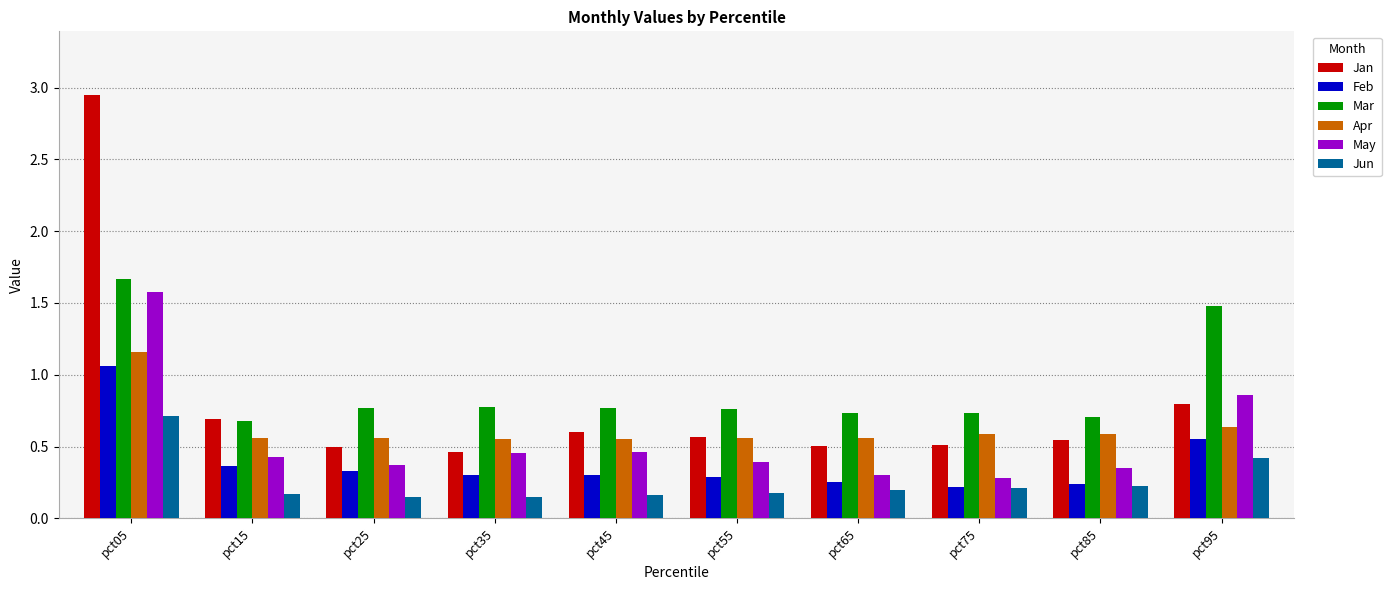

How many bars are there in total?

60